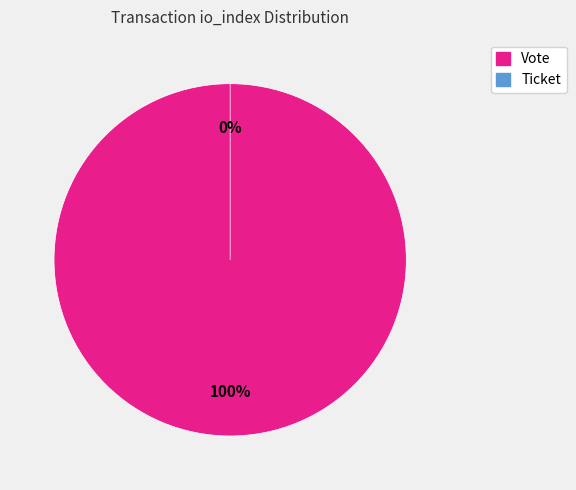

Which slice is the largest?

Vote (io_index=1)